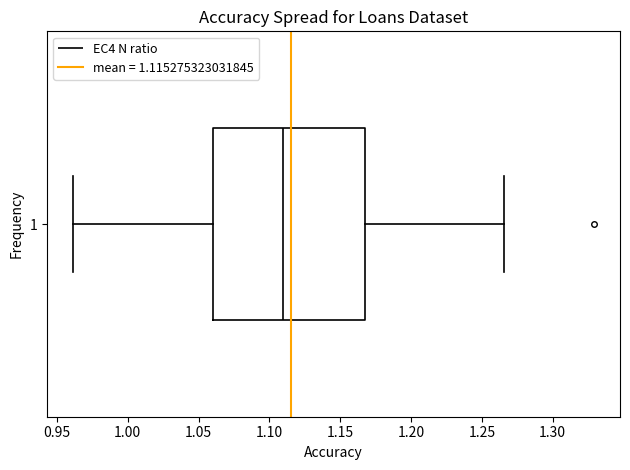

Transcribe this box plot: give where the median line is, the range the box spans, and where the two whiskers end, as read against the x-axis. The values are not printed on the chart, so give them approximately, as read against the axis.

median 1.110, box 1.060 to 1.170, whiskers 0.960 to 1.265